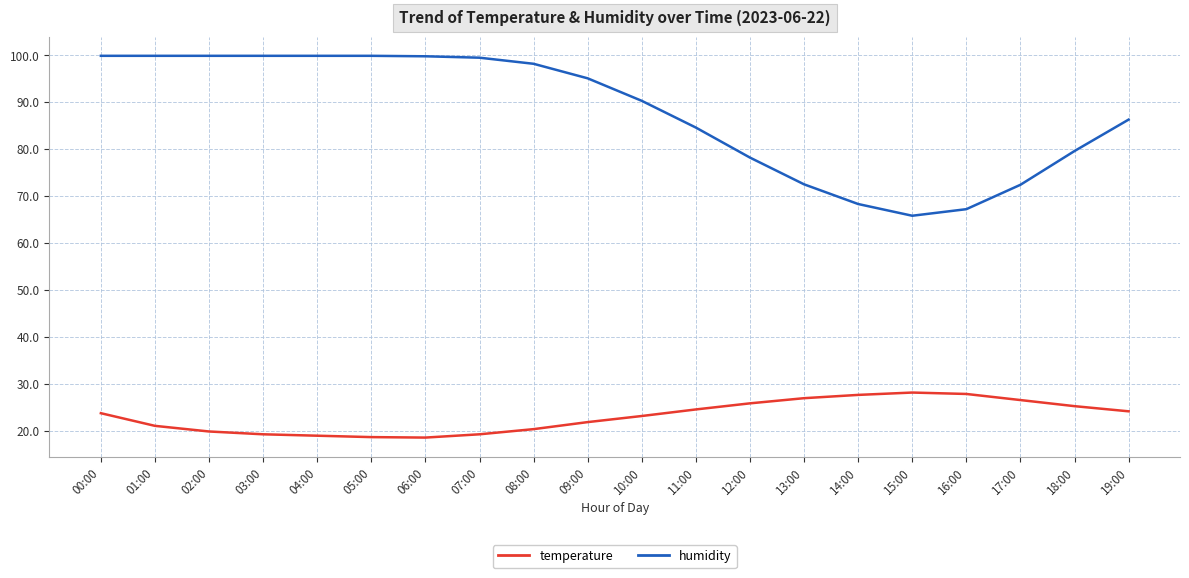

What is the difference between the humidity values at 07:00 and 00:00?

0.4